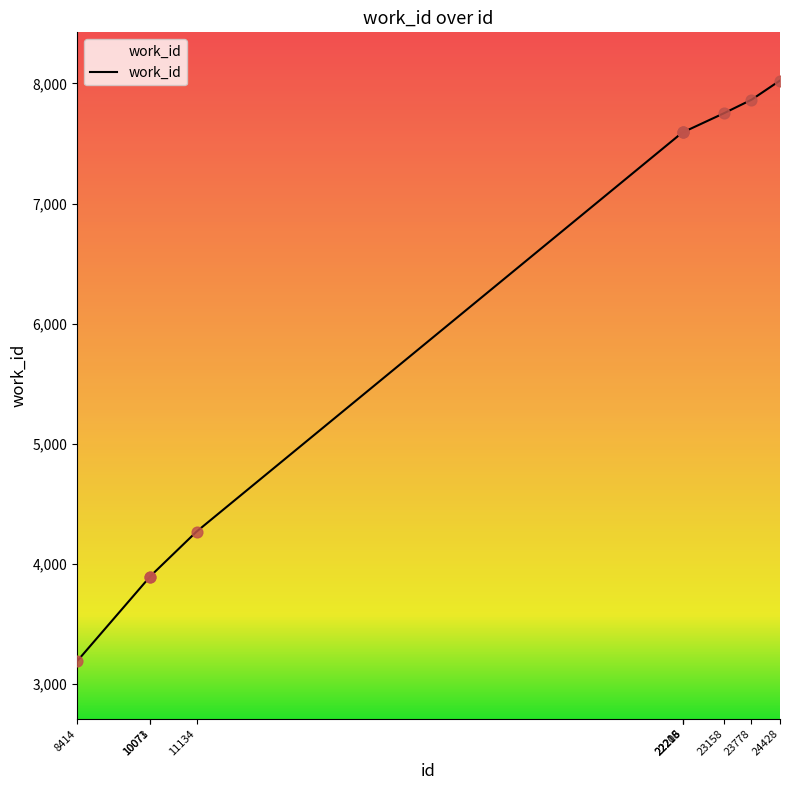

What is the change in value from 22216 to 23158?

+160